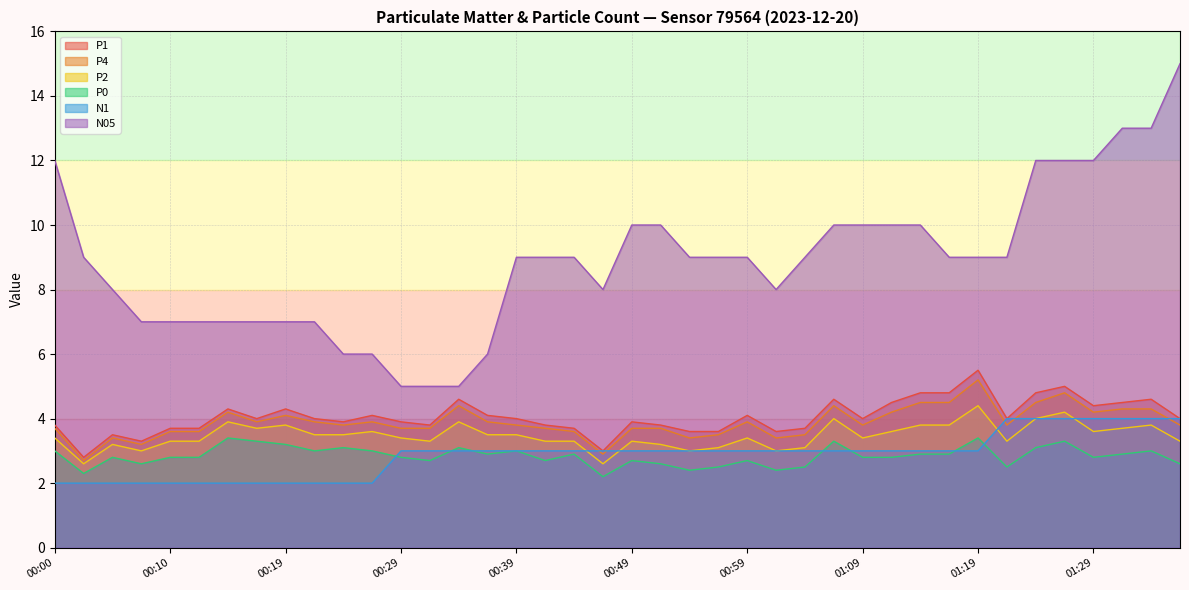

Does the chart have visible grid lines?

Yes